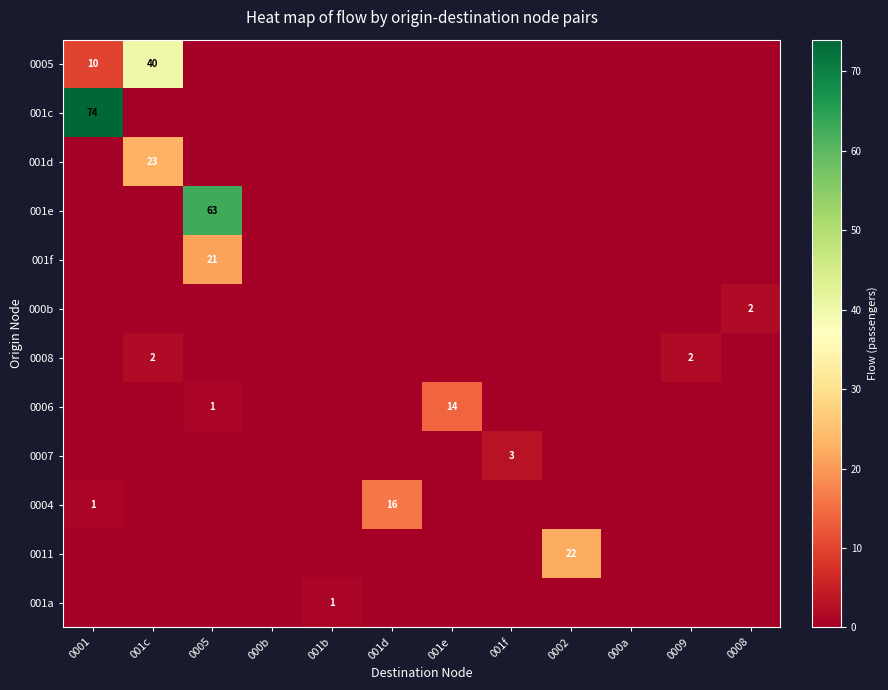

True or false: 0007 has a value of 3 at 001f.

True